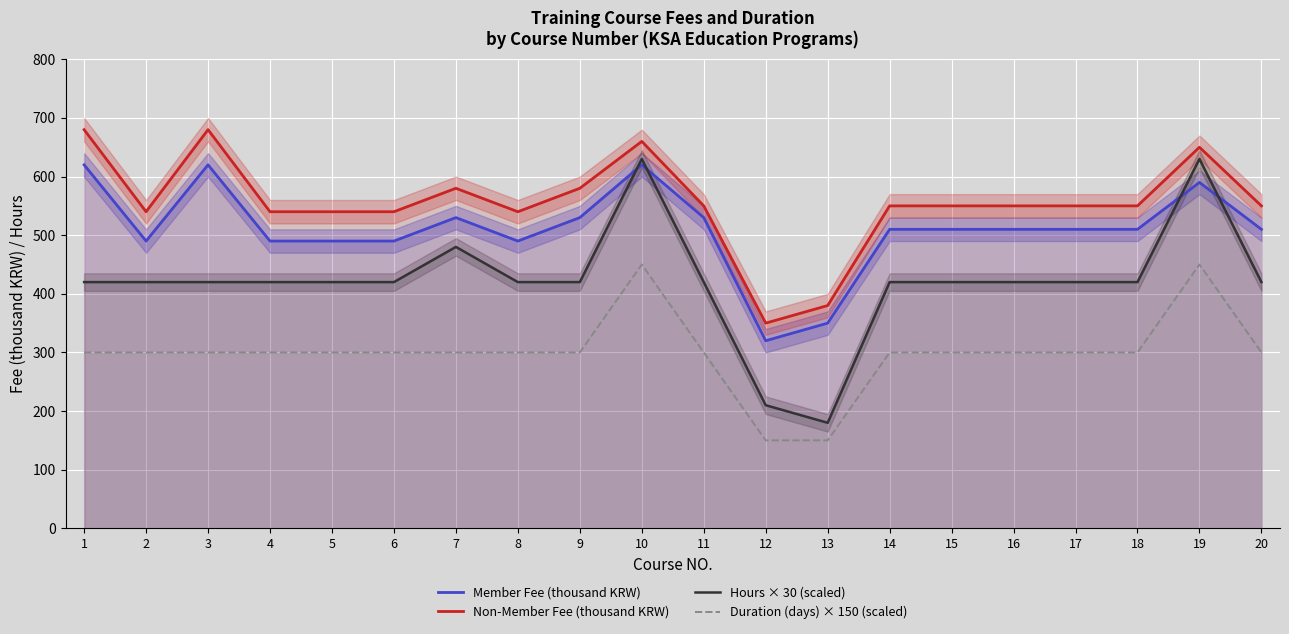

Which has a higher value, 18 or 16?

18